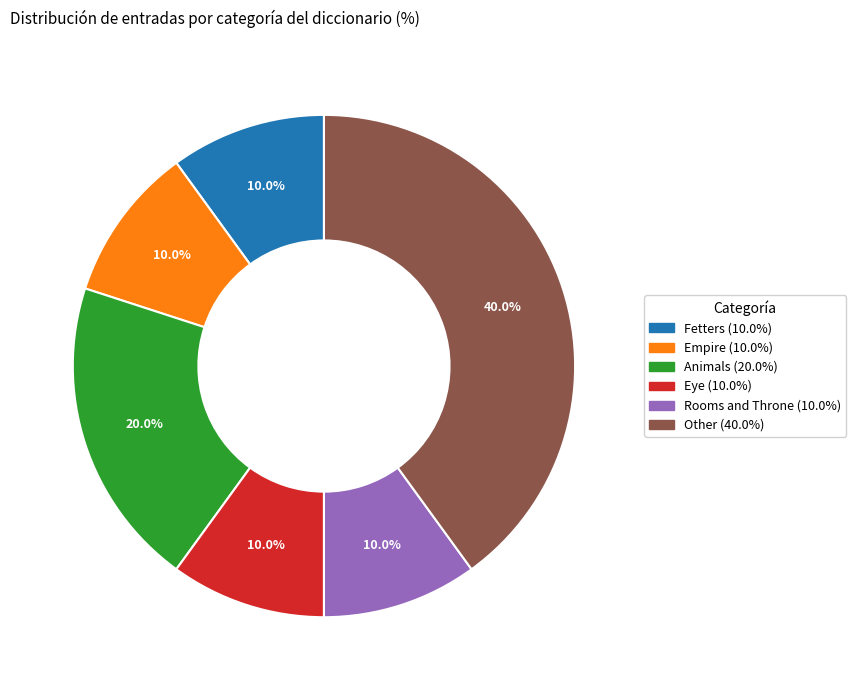

Is Other the majority of the pie?

No